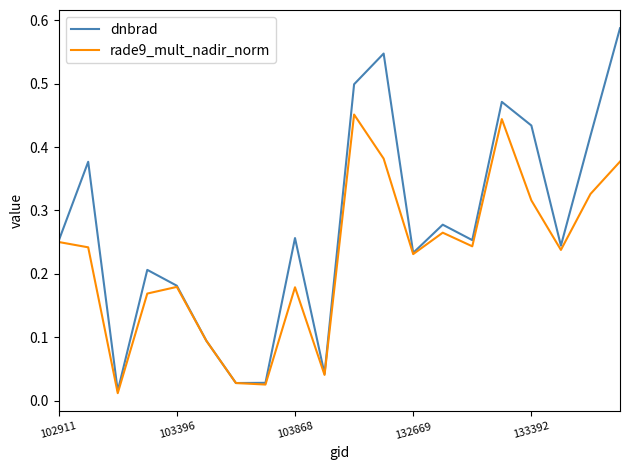

List the series in order of their overall mean, highest first.

dnbrad, rade9_mult_nadir_norm